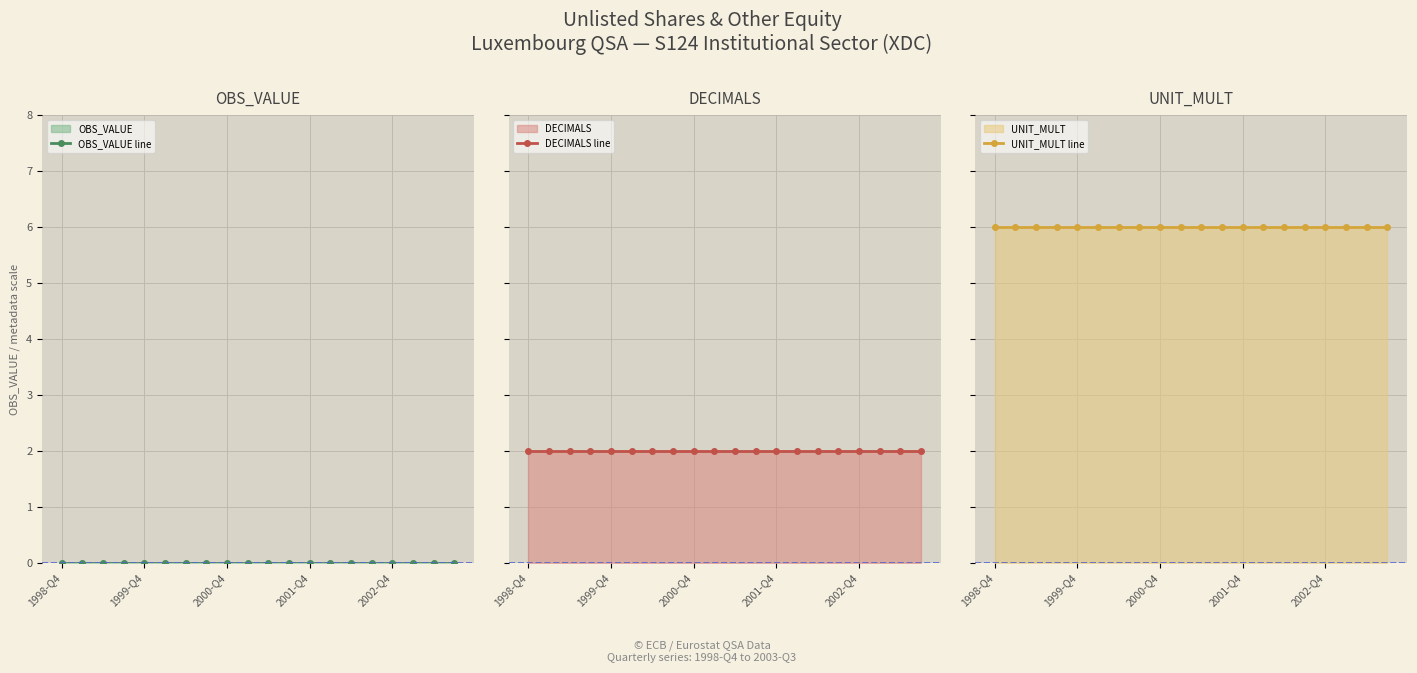

Does the chart have visible grid lines?

Yes